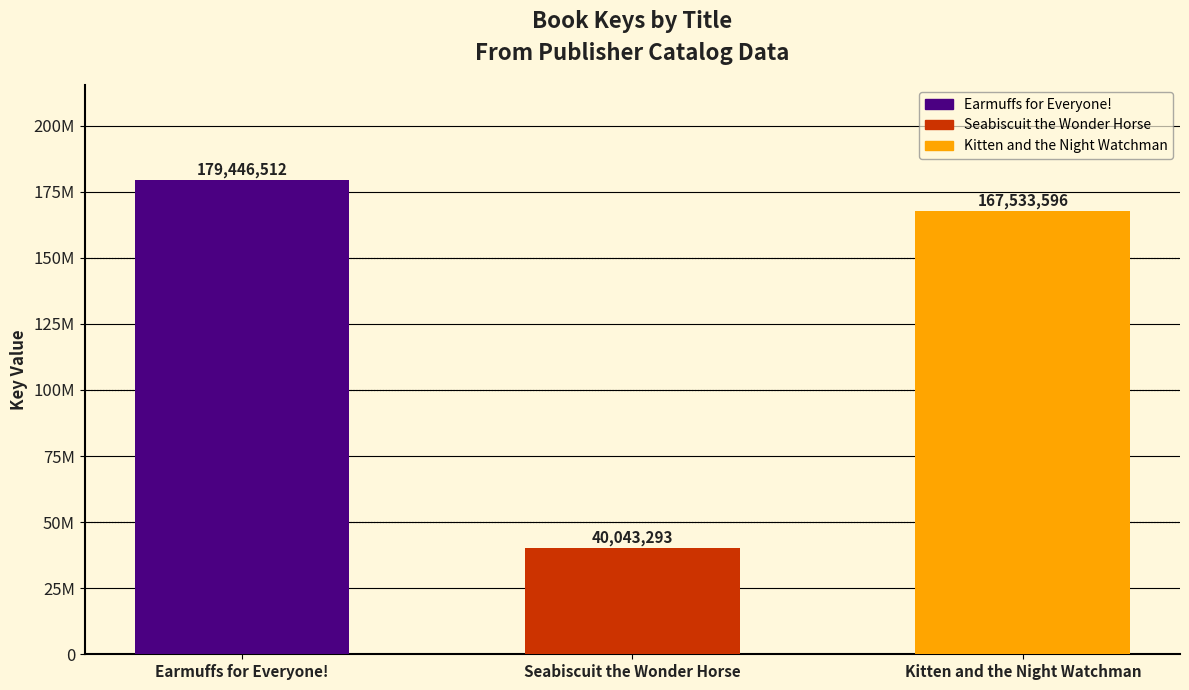

Rank the categories by value from lowest to highest.

Seabiscuit the Wonder Horse, Kitten and the Night Watchman, Earmuffs for Everyone!